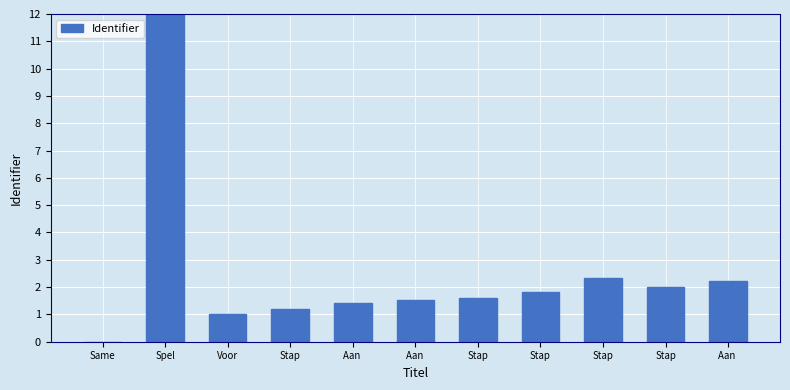

Are the bars grouped side by side (vs. stacked)?

No